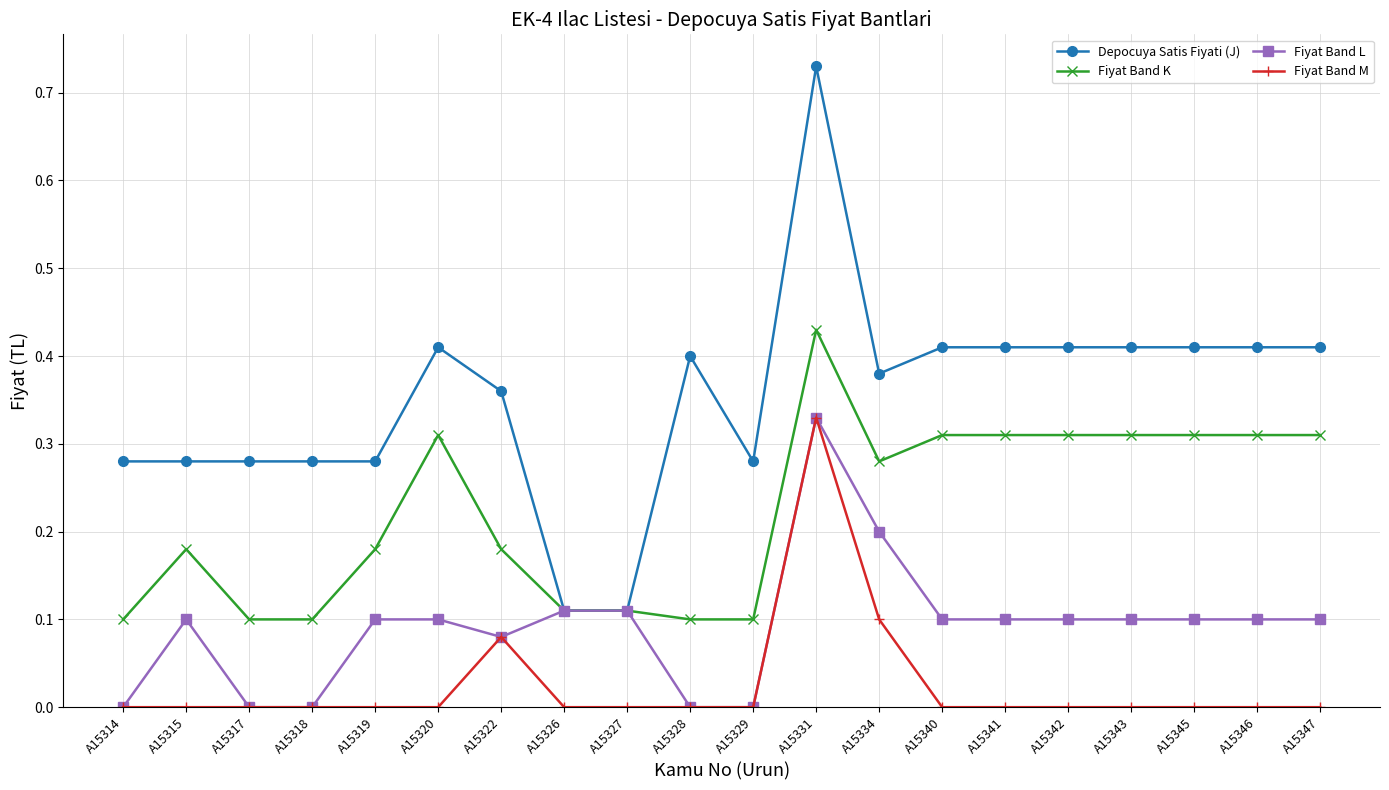

True or false: Depocuya Satis Fiyati (J) and Fiyat Band M cross at least once.

False